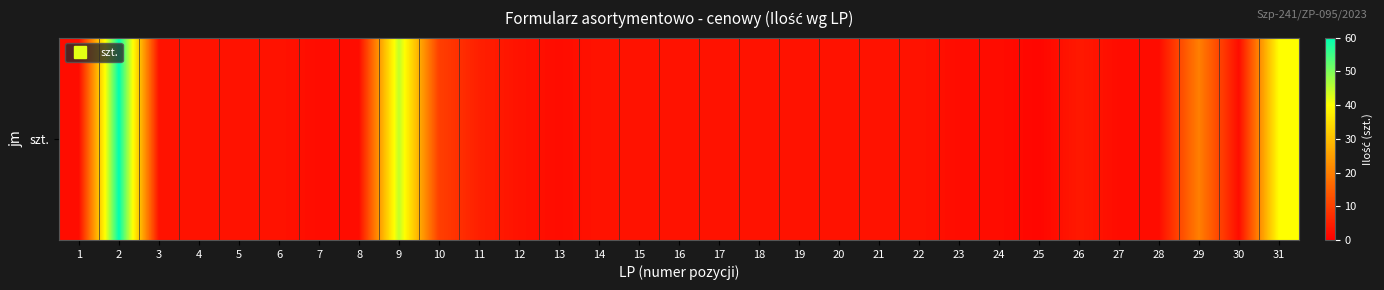

Is it true that the value at 1 is 2?

True